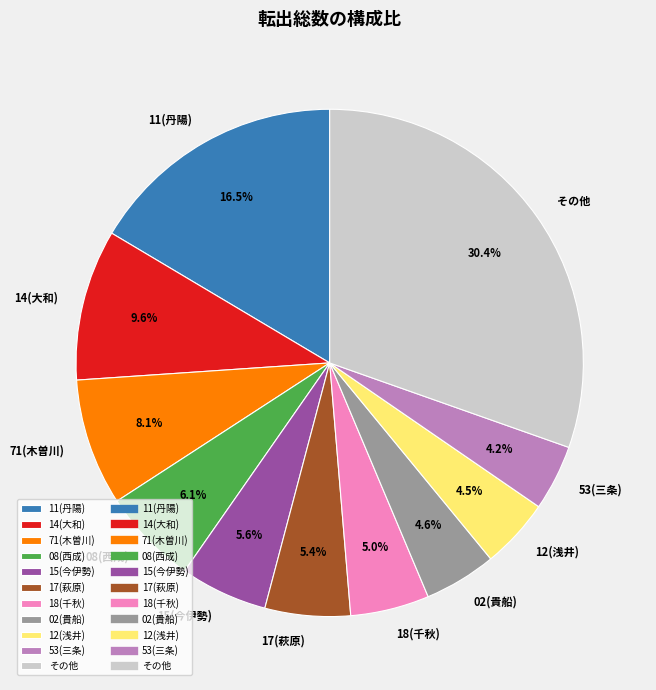

Combined, do 18(千秋) and 15(今伊勢) account for over 50%?

No